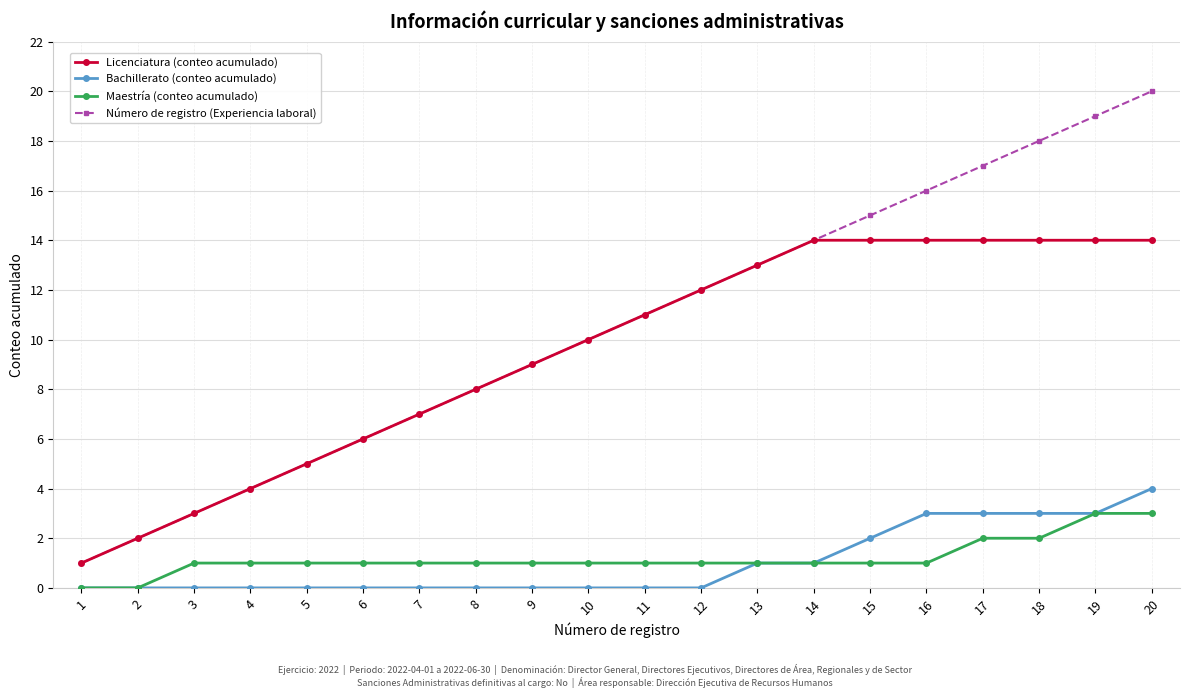

What are all the series names shown in the legend?

Licenciatura (conteo acumulado), Bachillerato (conteo acumulado), Maestría (conteo acumulado), Número de registro (Experiencia laboral)